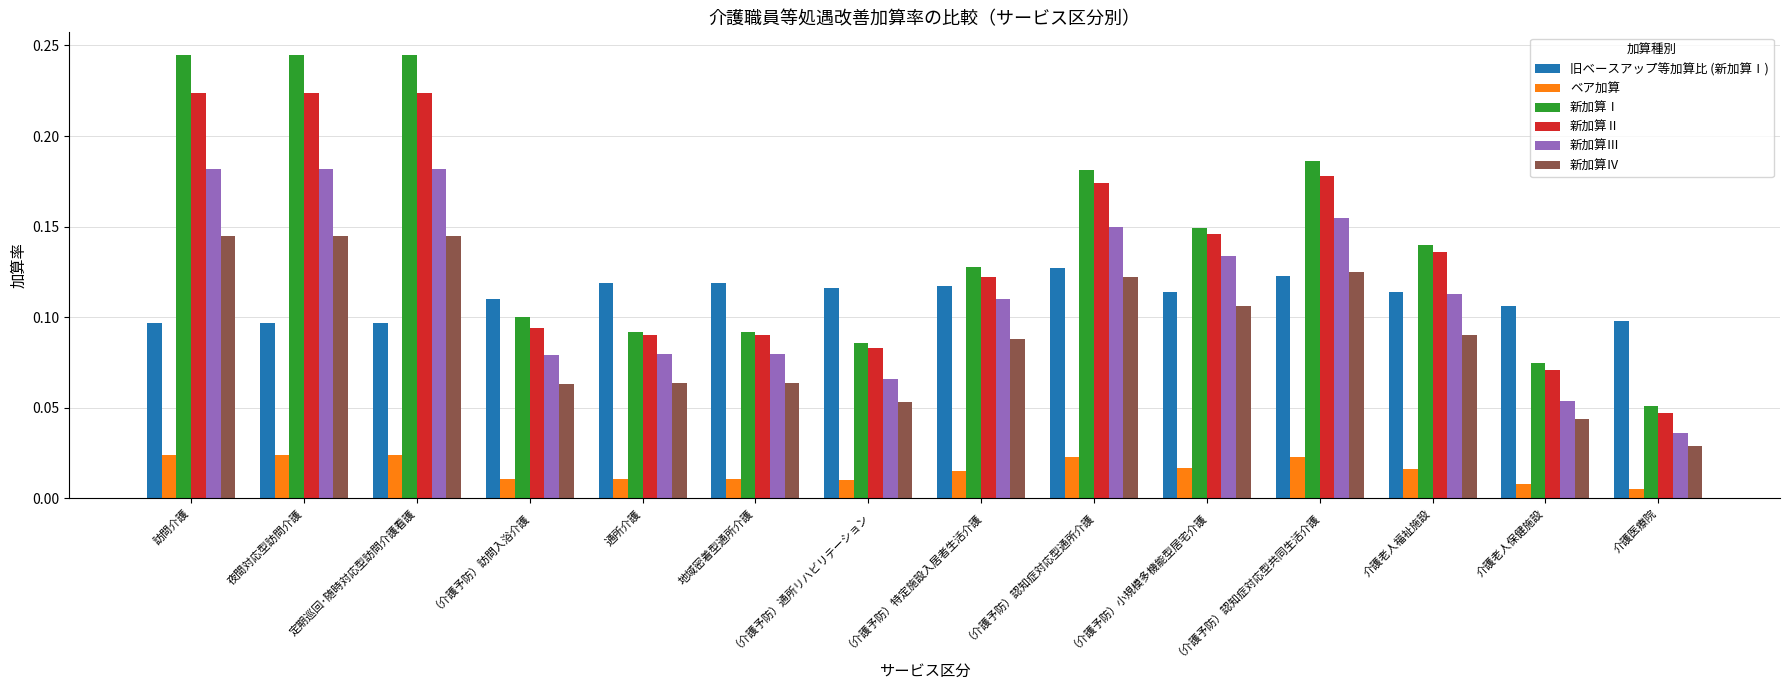

How many categories are shown in the chart?

14